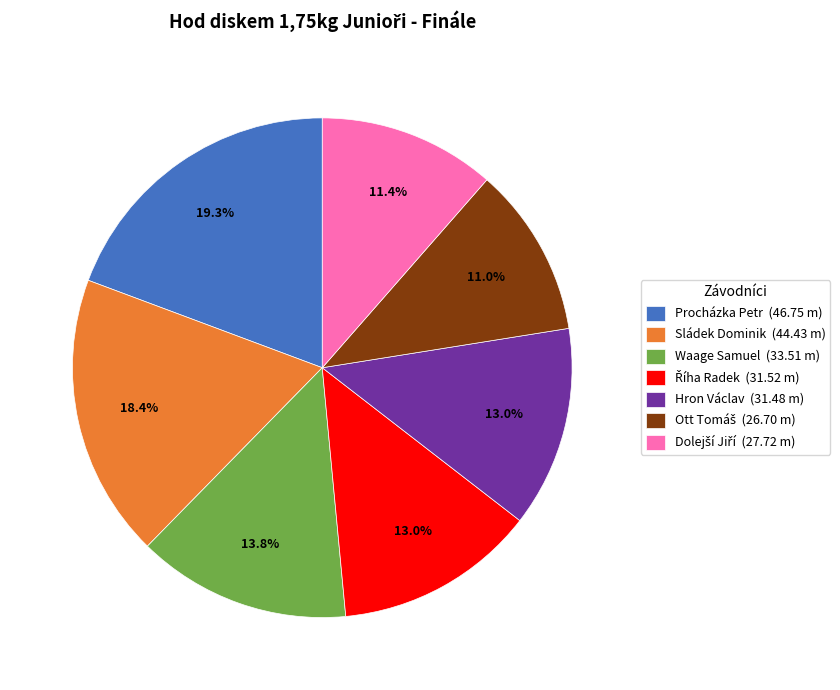

Is there any slice that represents more than half of the pie?

No